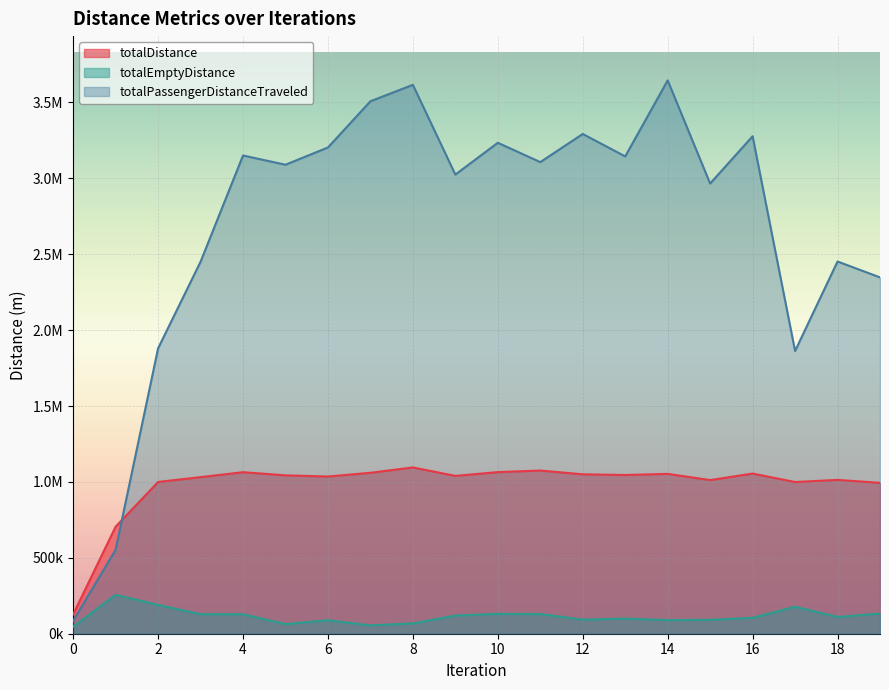

In totalDistance, how many points are lower than both neighbors (excluding endpoints)?

5